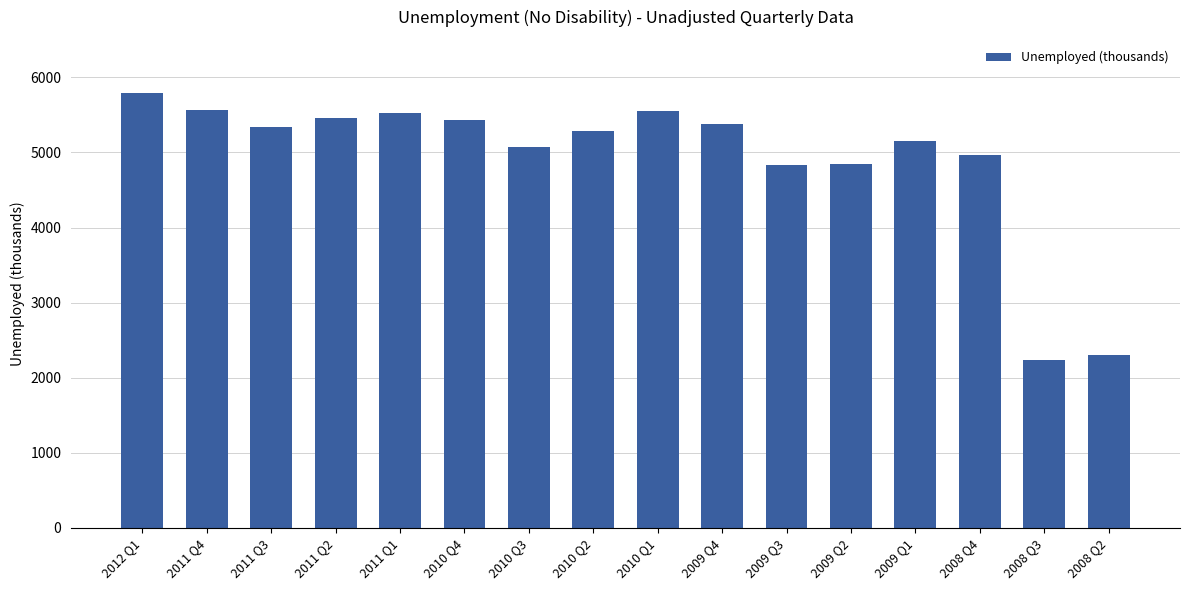

Is it true that the value at 2011 Q2 is 3225?

False